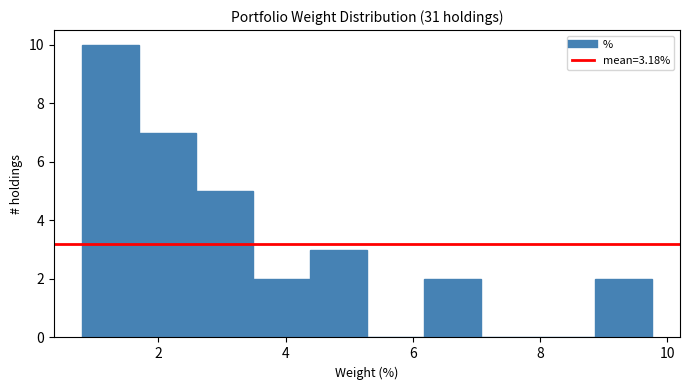

Reading left to right, transcribe this chart: for each bar, give the range it covers on the x-axis and its height. Neither the bar edges nor the heights are printed on the chart, so give them approximately, as read against the axes.

0.8 to 1.6: 10
1.6 to 2.6: 7
2.6 to 3.4: 5
3.4 to 4.4: 2
4.4 to 5.2: 3
5.2 to 6.2: 0
6.2 to 7.0: 2
7.0 to 8.0: 0
8.0 to 8.8: 0
8.8 to 9.8: 2